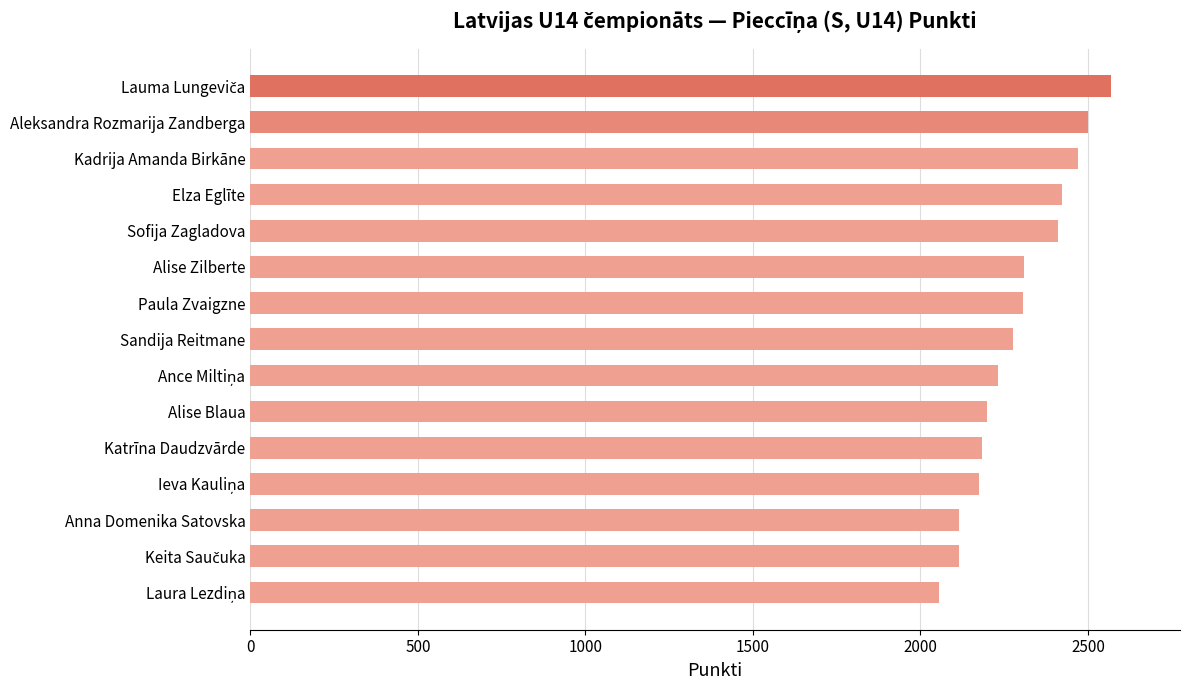

What is the ratio of the value at Elza Eglīte to the value at Alise Blaua?

1.1